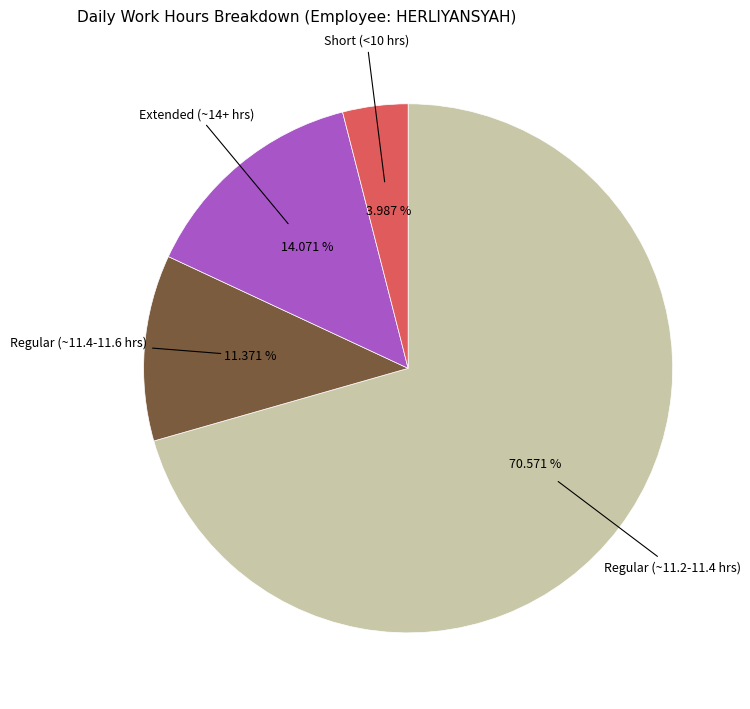

Is there any slice that represents more than half of the pie?

Yes